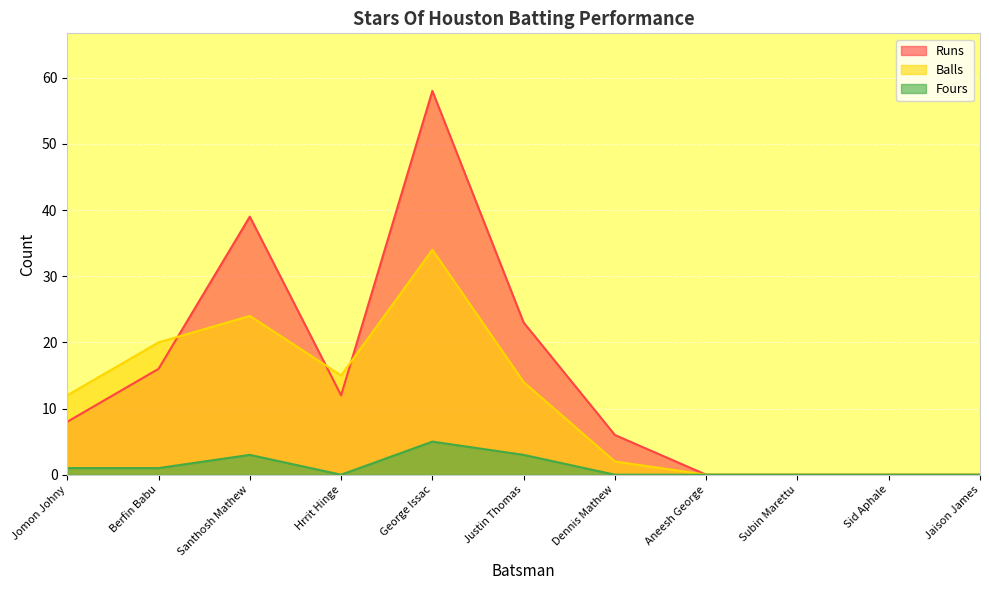

What are all the series names shown in the legend?

Runs, Balls, Fours